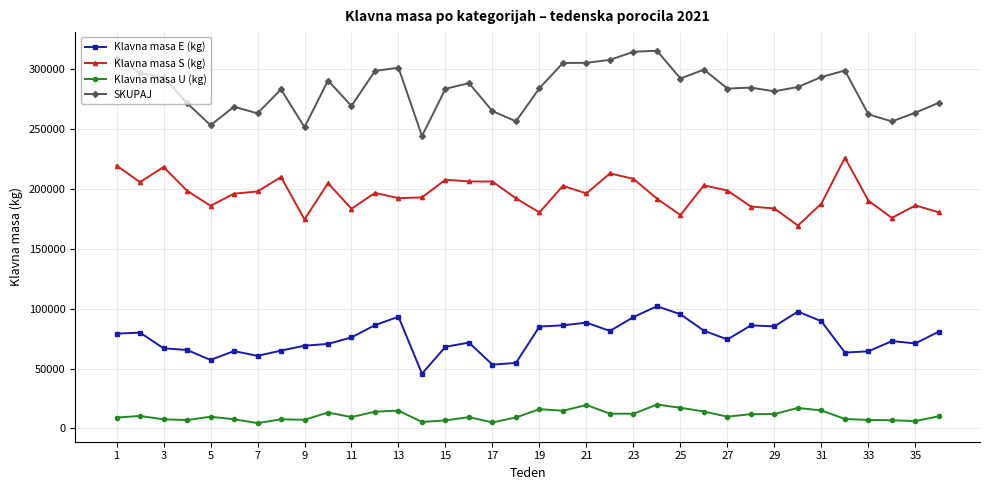

What is the value of the Klavna masa E (kg) point at the 16th from the left?

71756